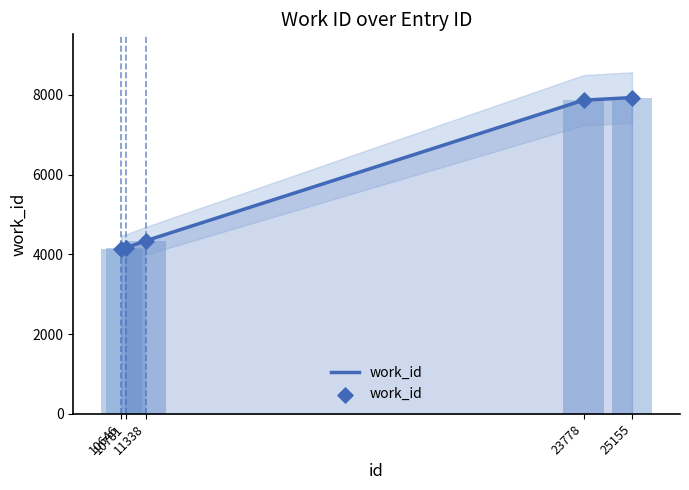

What is the change in value from 11338 to 23778?

+3527